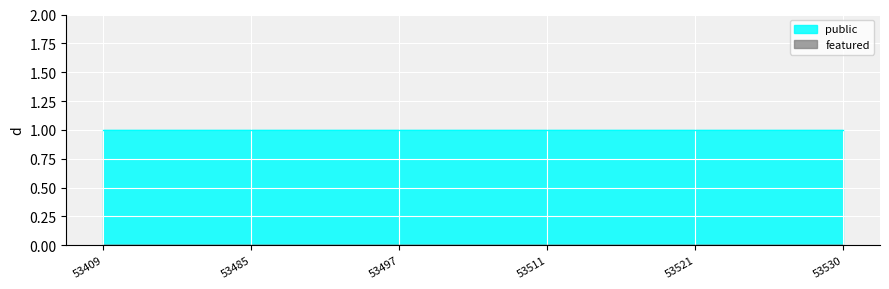

Which series has the largest total across all categories?

public